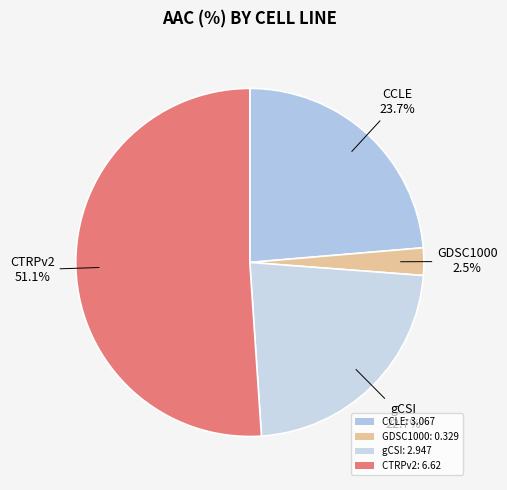

The CCLE slice represents 24% of the pie. True or false?

True